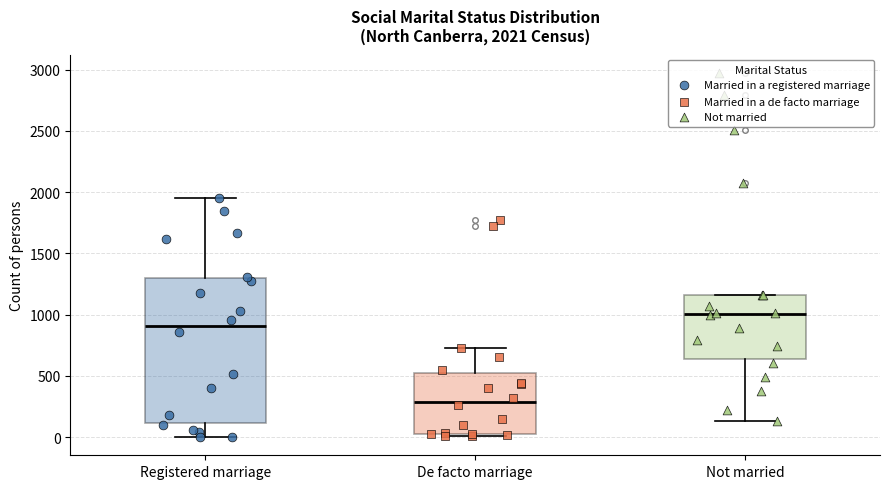

Comparing the boxes themselves (not the whiskers), which one is the tallest?

Registered marriage